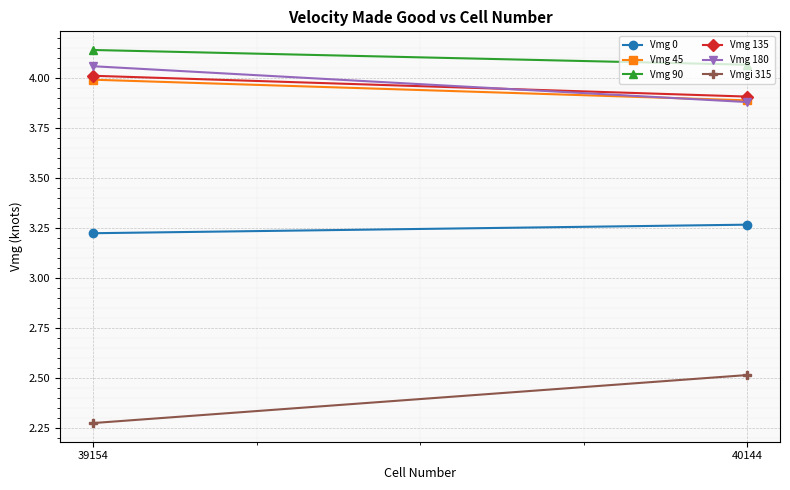

What is the difference between the Vmg 45 values at 40144 and 39154?

0.1